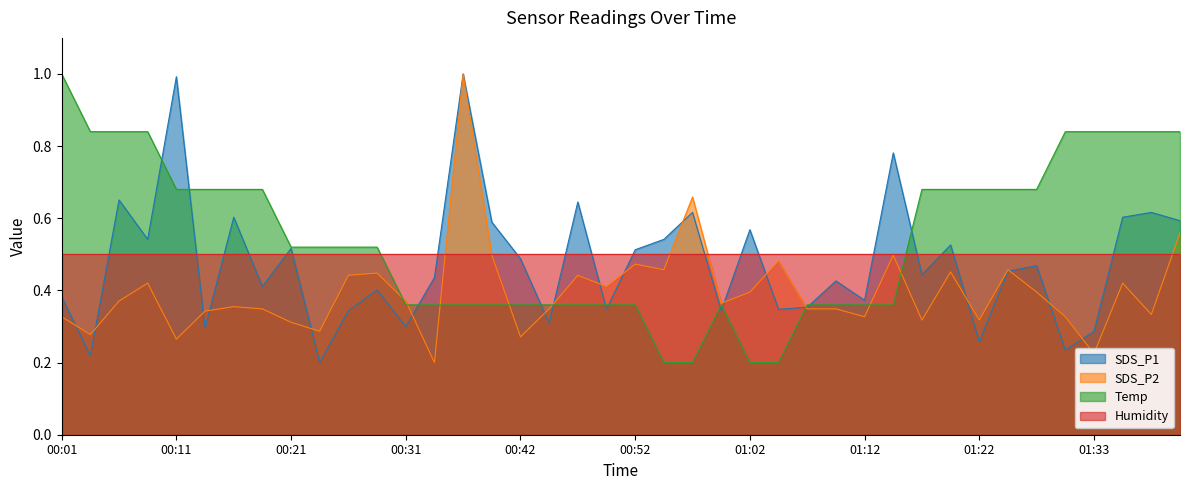

What is the label of the 29th point from the left?

01:12